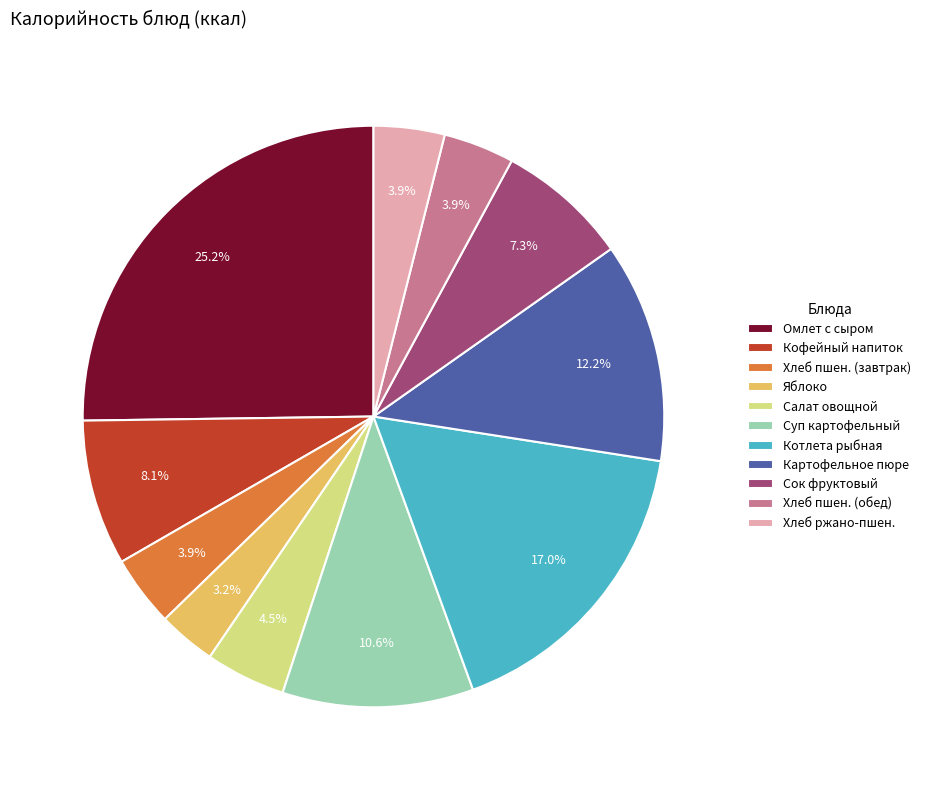

Approximately how many times larger is the value at Кофейный напиток compared to Суп картофельный?

0.8